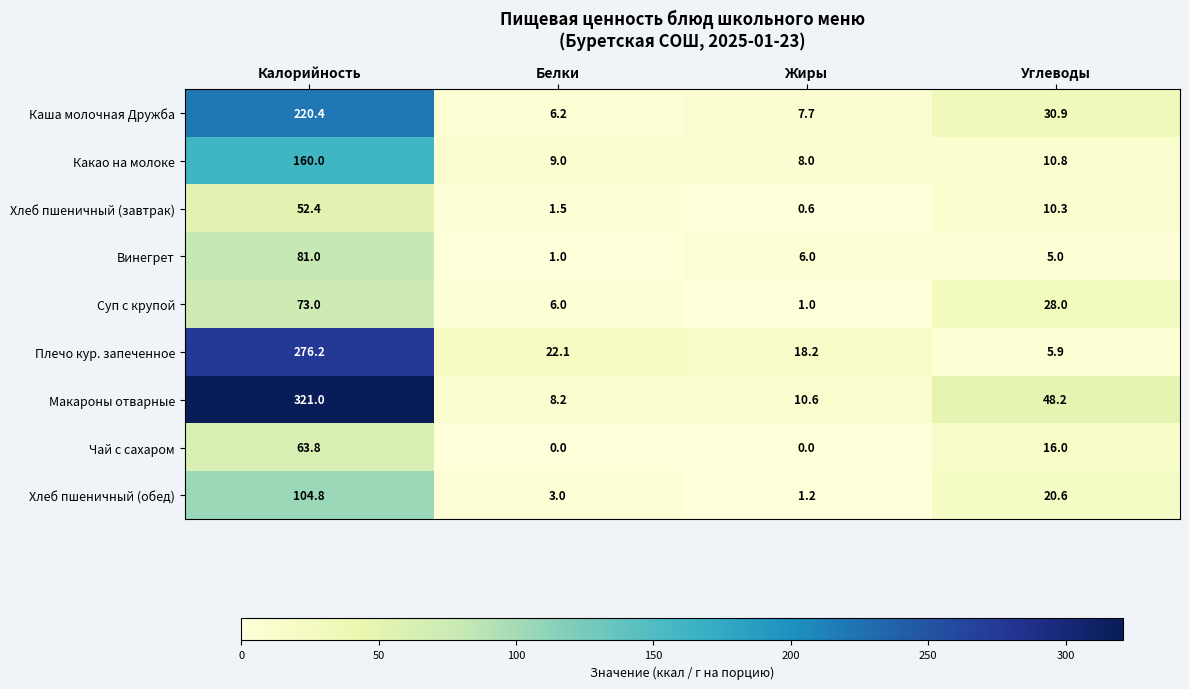

At which label does Винегрет reach its minimum?

Белки